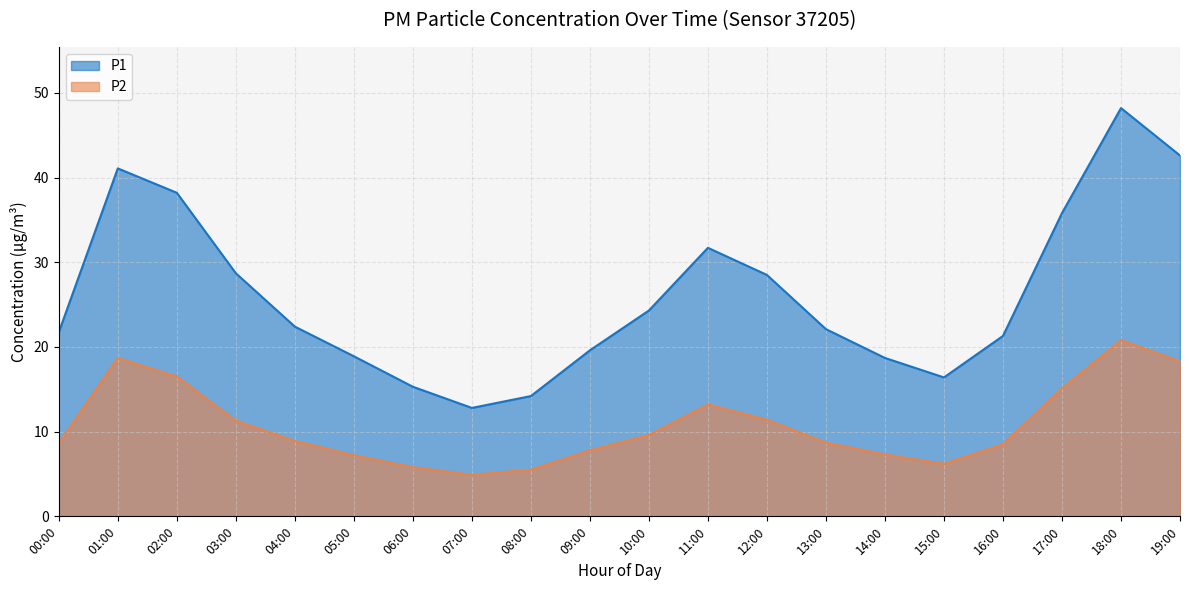

What is the sum of all values?

214.3